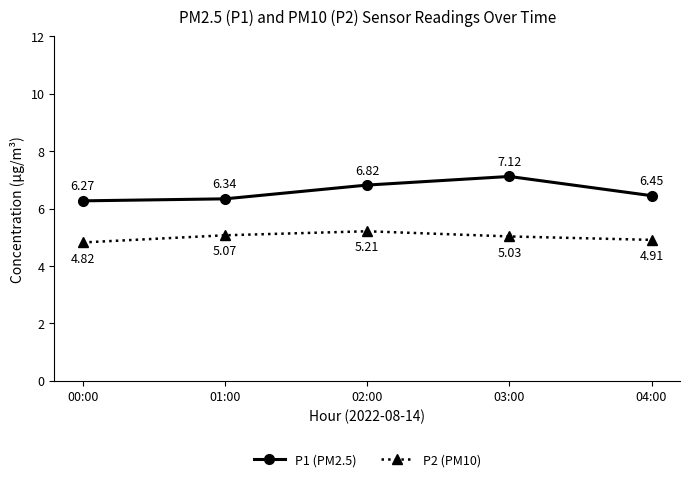

List the labels in order of P1 (PM2.5) value, smallest first.

00:00, 01:00, 04:00, 02:00, 03:00